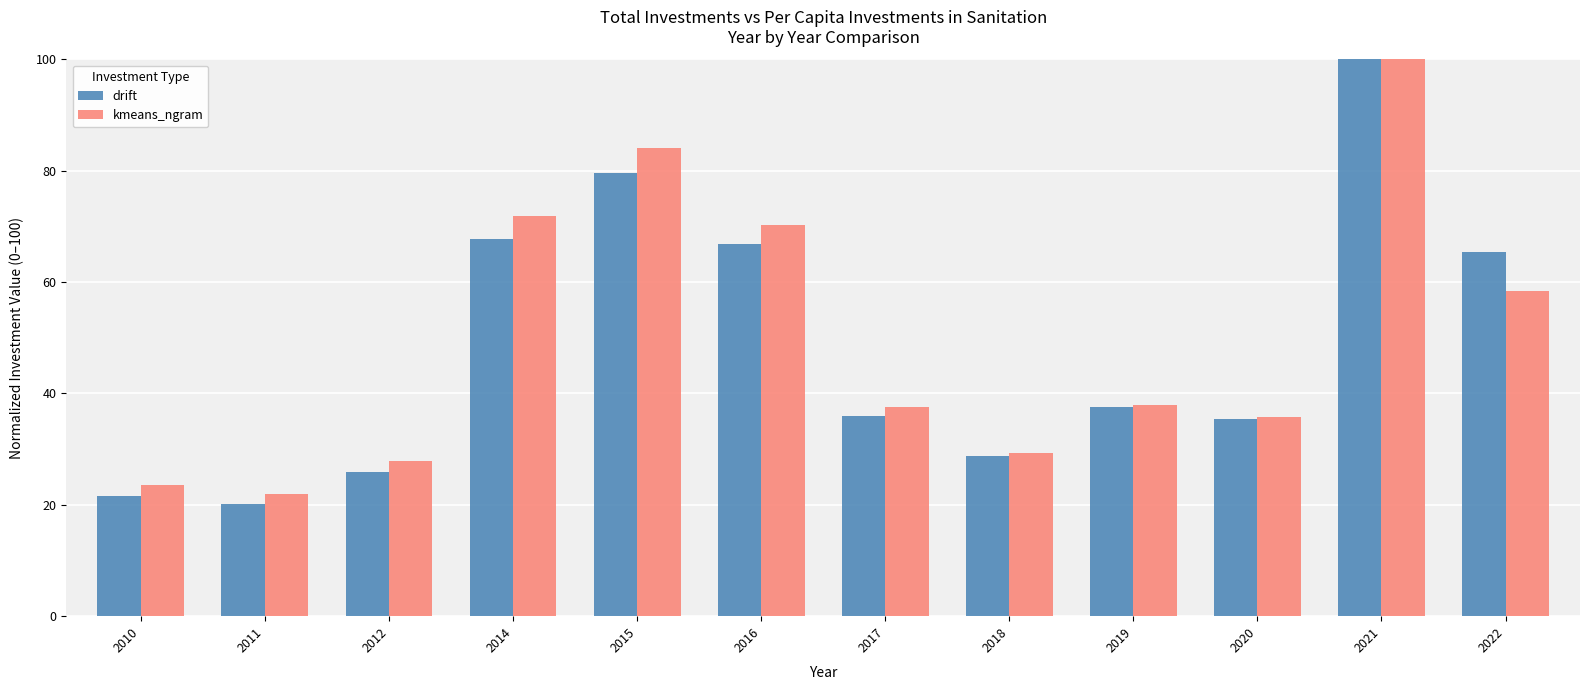

List the series in order of their overall mean, highest first.

kmeans_ngram, drift